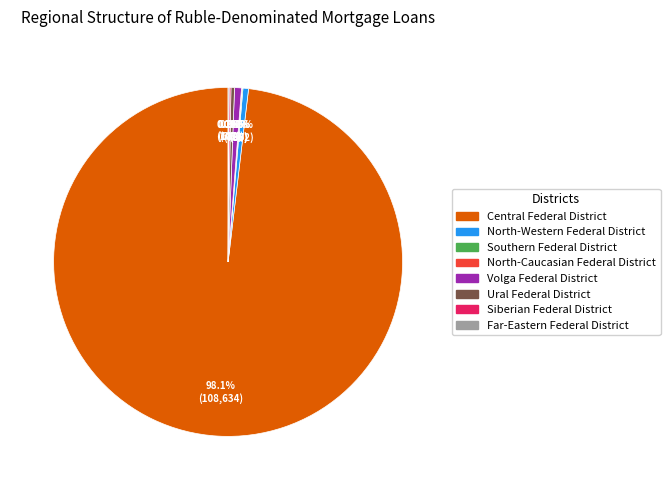

Which slice represents more than half of the pie?

Central Federal District